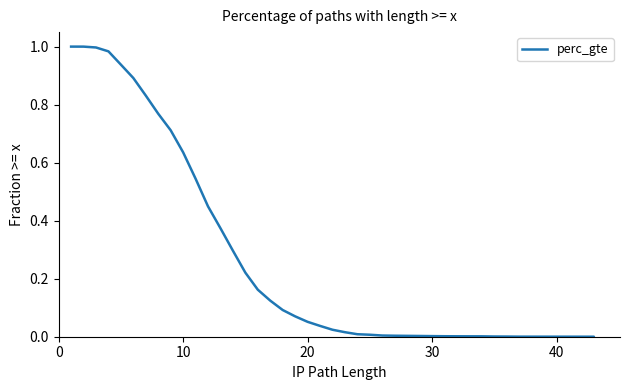

True or false: the data shows 0.0 at 25.

False